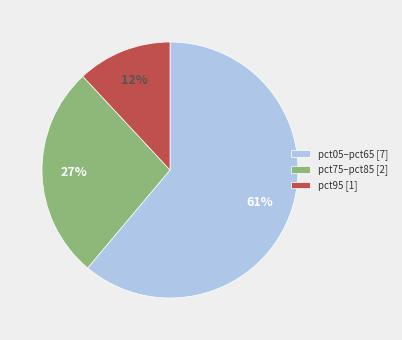

How many segments does this pie chart have?

3